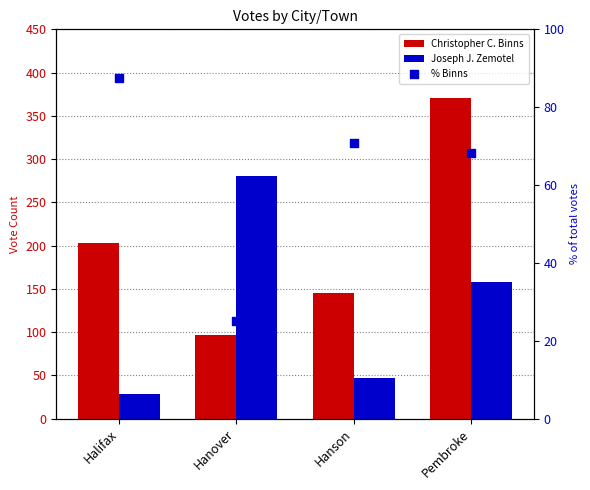

What are all the series names shown in the legend?

Christopher C. Binns, Joseph J. Zemotel, % Binns